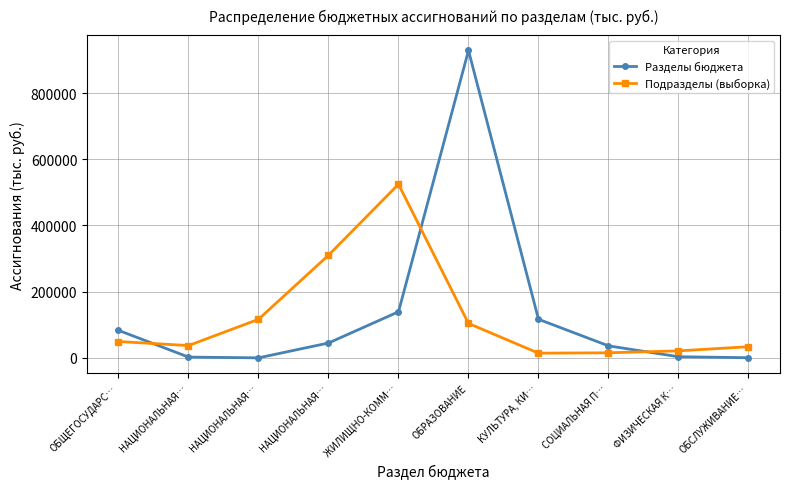

What are all the series names shown in the legend?

Разделы бюджета, Подразделы (выборка)